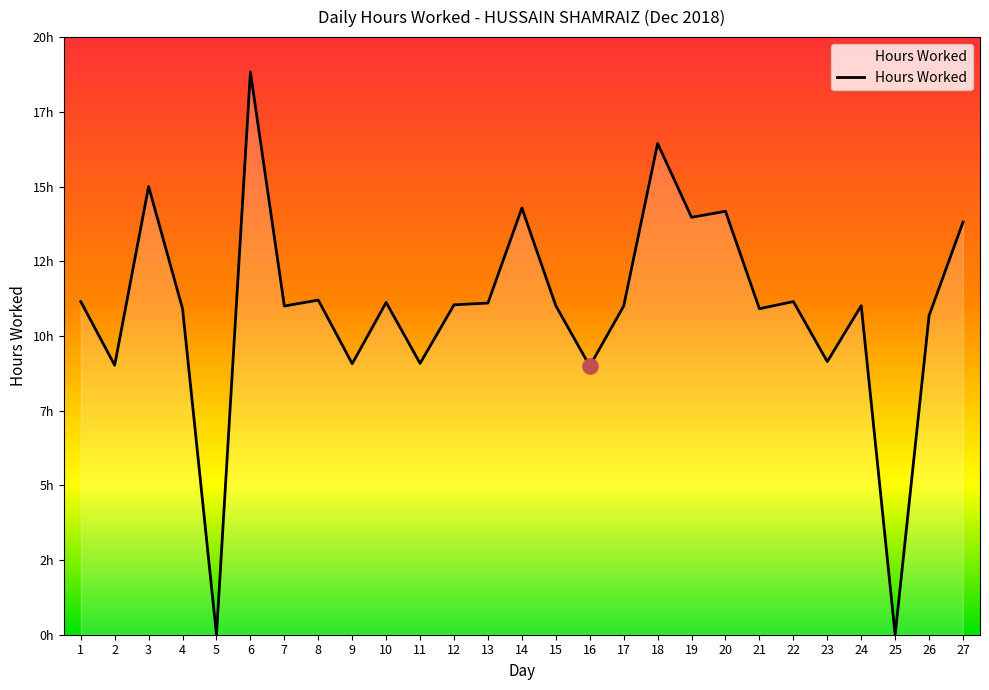

Does the chart have visible grid lines?

No